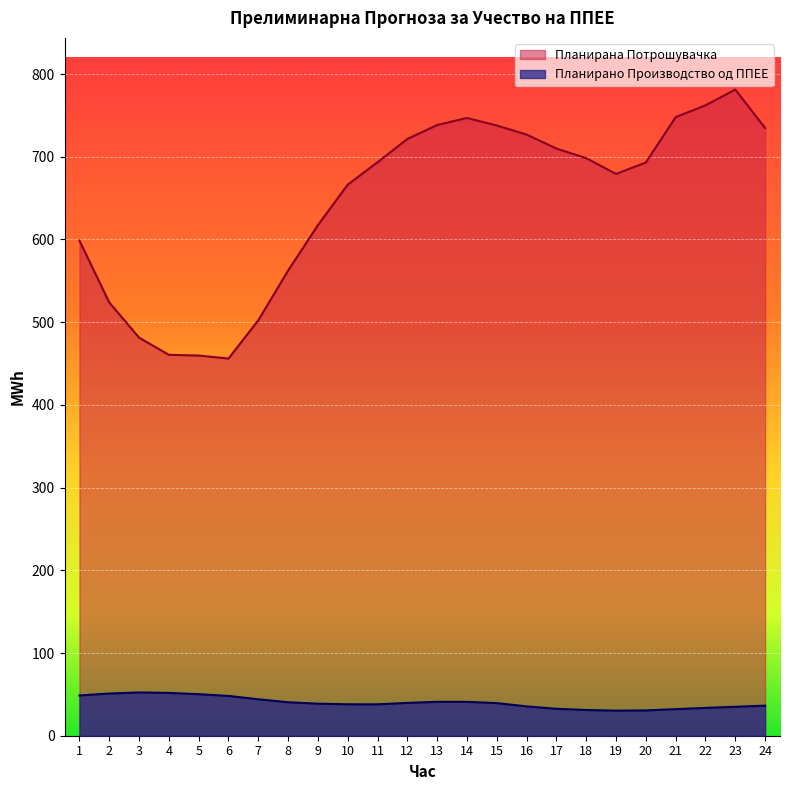

What is the total value across all series at 11?

731.4